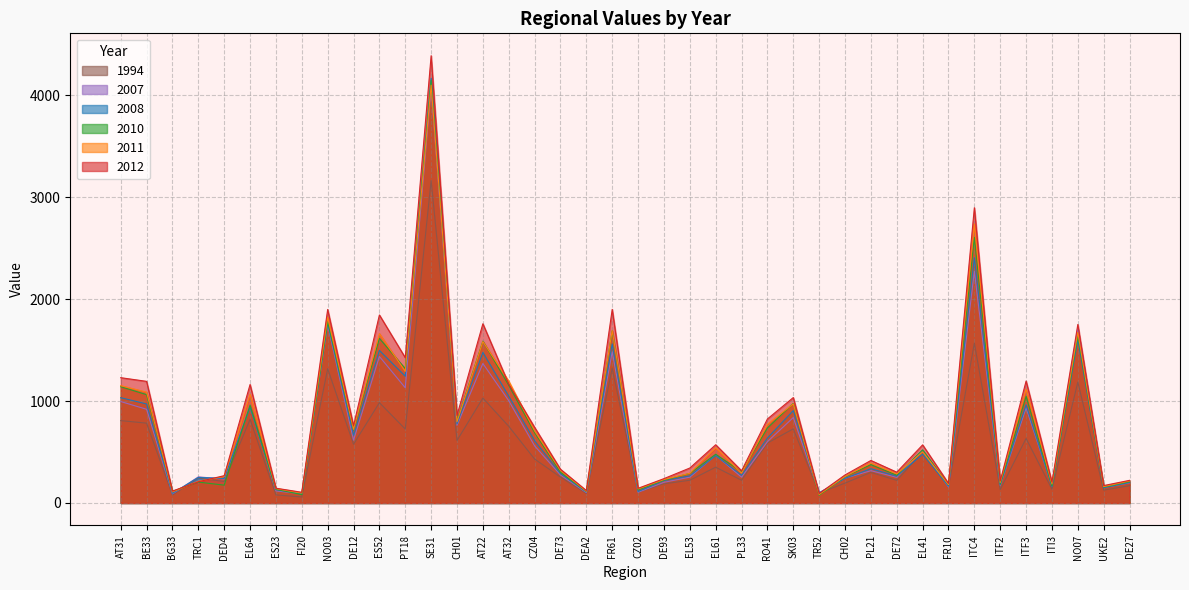

True or false: 2010 has a value of 225 at DE93.

True